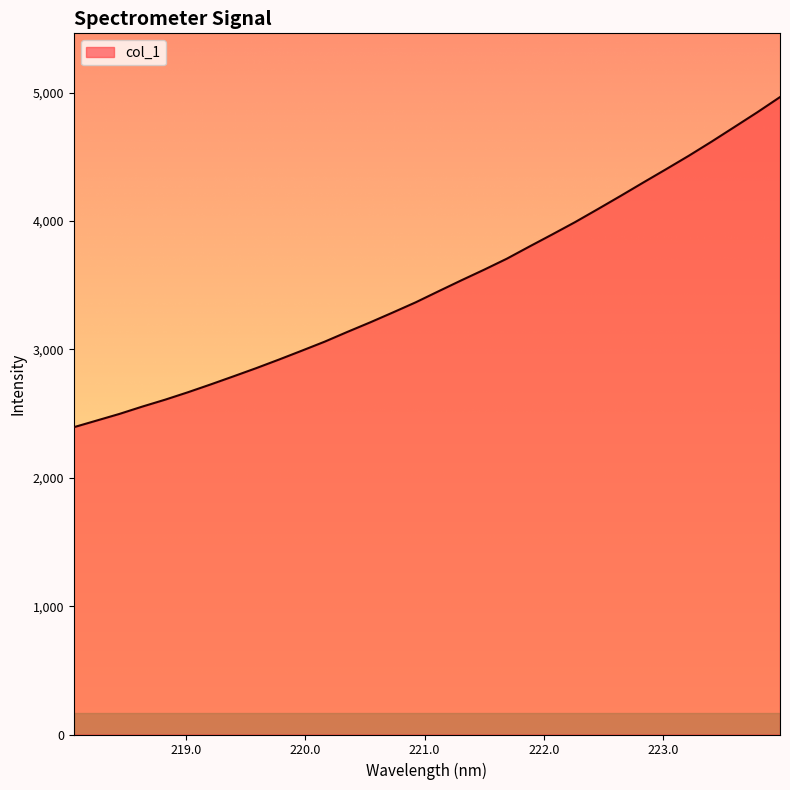

What is the difference between the maximum and minimum values?

2572.3